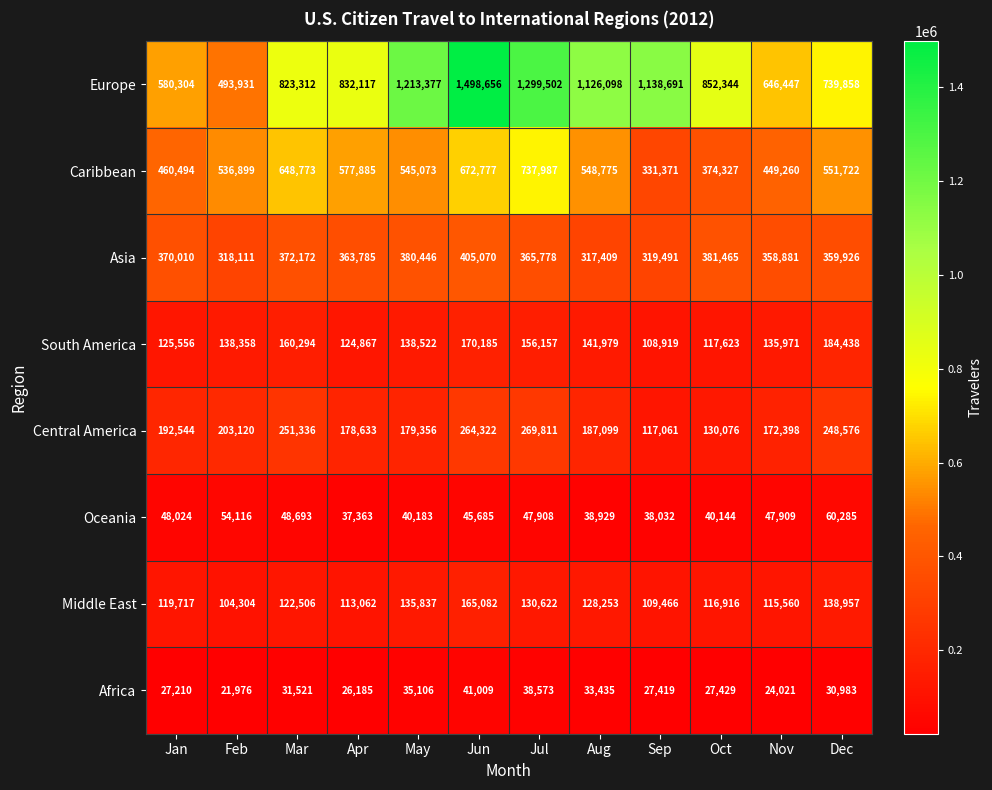

Rank the series by their maximum value, from lowest to highest.

Africa, Oceania, Middle East, South America, Central America, Asia, Caribbean, Europe